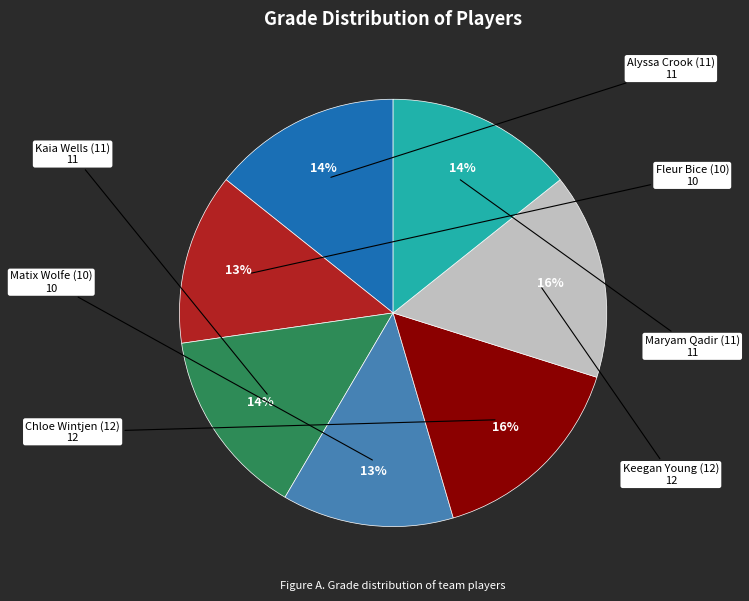

To the nearest percent, what is the combined percentage of Kaia Wells (11) and Matix Wolfe (10)?

27%